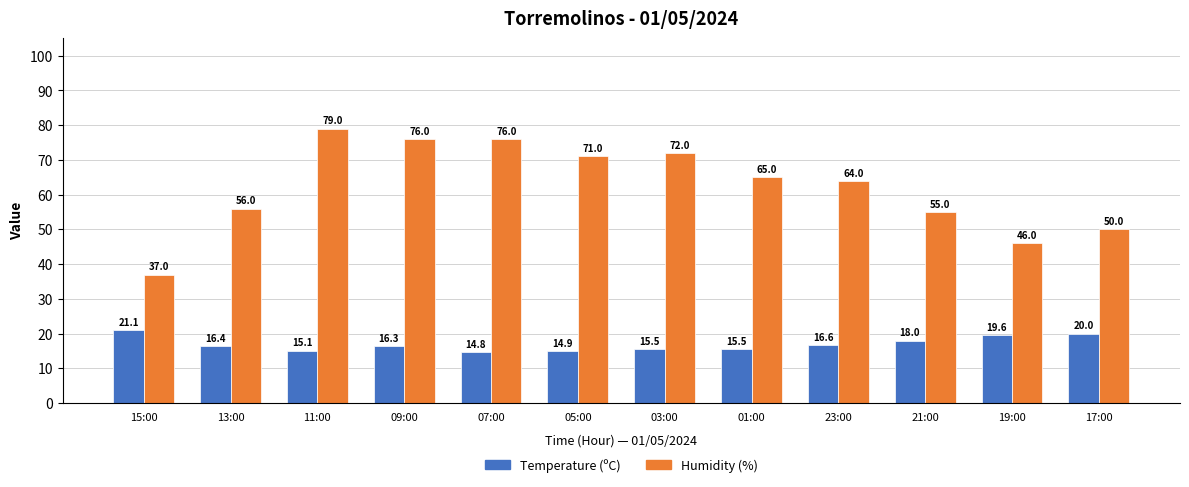

What is the sum of the Humidity (%) values at 03:00 and 21:00?

127.0